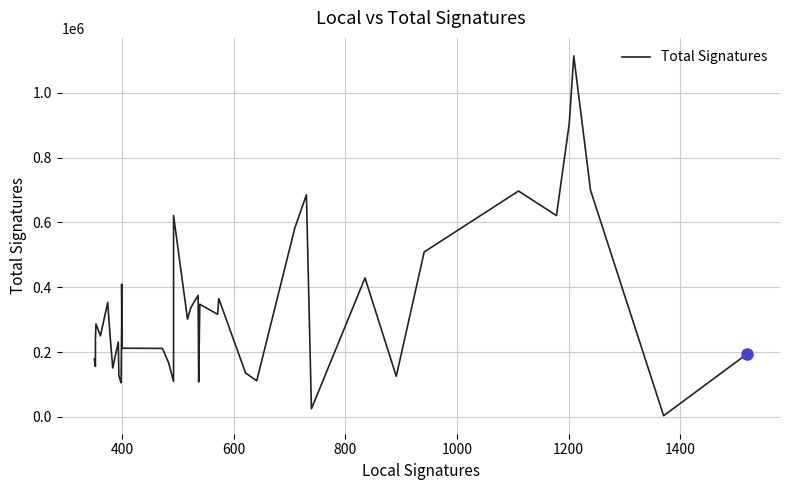

Reading left to right, what are all the values shown in this chart?

178820	155803	238884	286797	250189	353129	256392	151127	231136	126439	104868	288042	409474	211974	211337	167461	109488	621440	301611	337144	375208	108329	347512	316545	364822	135481	111428	581287	685394	25081	428789	125227	508830	696955	621046	906624	1113889	699598	3630	194882